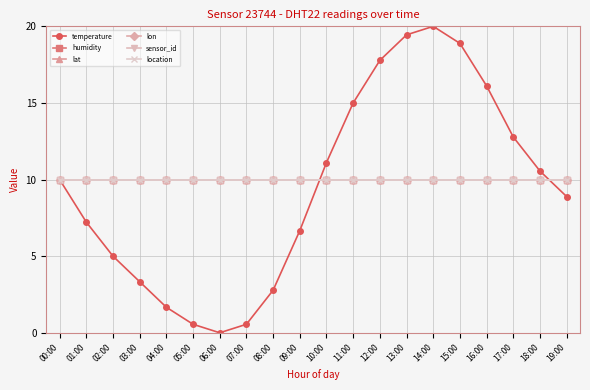

What is the sum of the sensor_id values at 11:00 and 10:00?

20.0